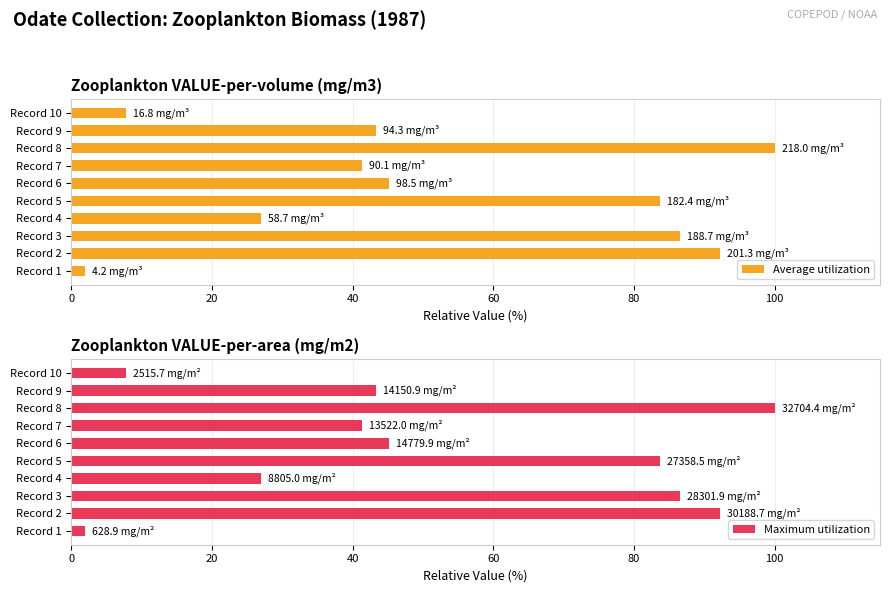

Reading left to right, extract all data points from this chart.

Average utilization: 1.9	92.3	86.5	26.9	83.7	45.2	41.3	100.0	43.3	7.7
Maximum utilization: 1.9	92.3	86.5	26.9	83.7	45.2	41.3	100.0	43.3	7.7